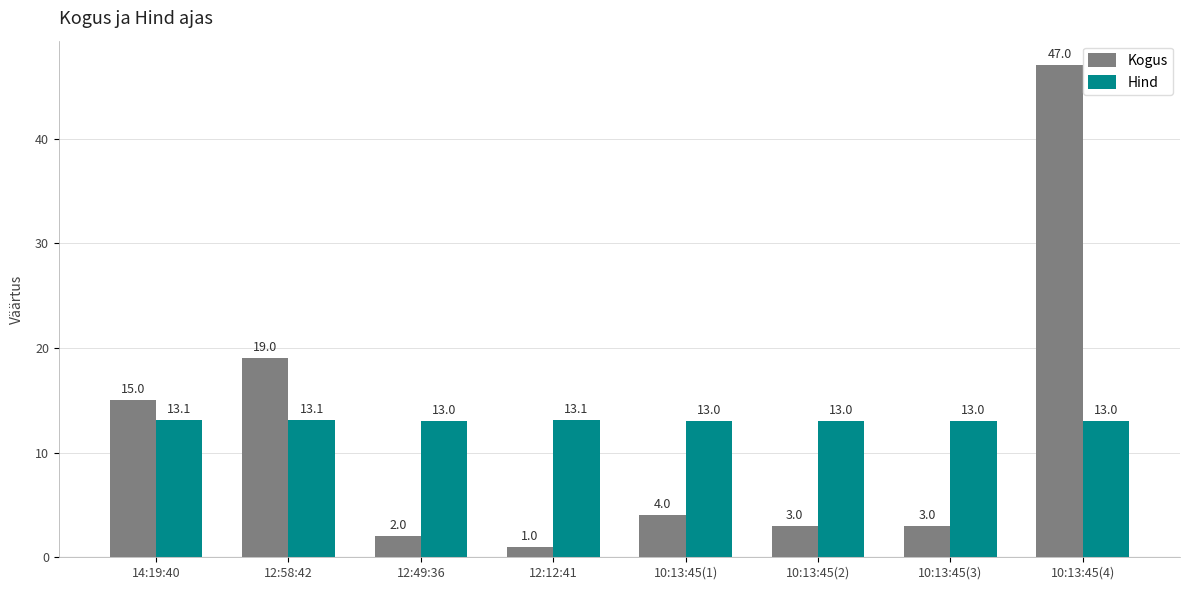

How many bars are there in each group?

2